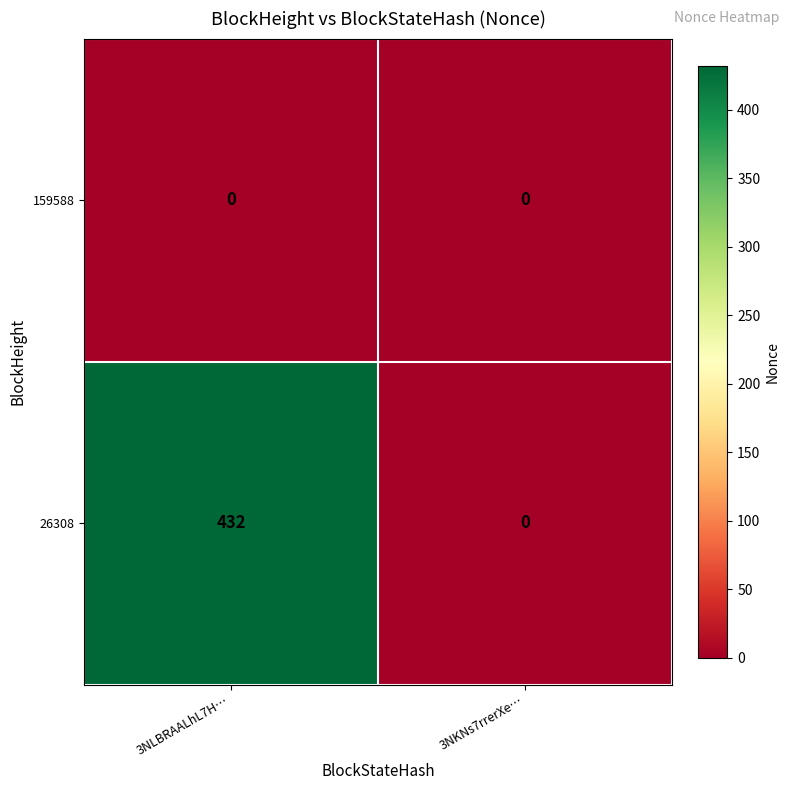

Reading left to right, list all the values displayed in this chart.

159588: 3NLBRAALhL7H…=0	3NKNs7rrerXe…=0
26308: 3NLBRAALhL7H…=432	3NKNs7rrerXe…=0